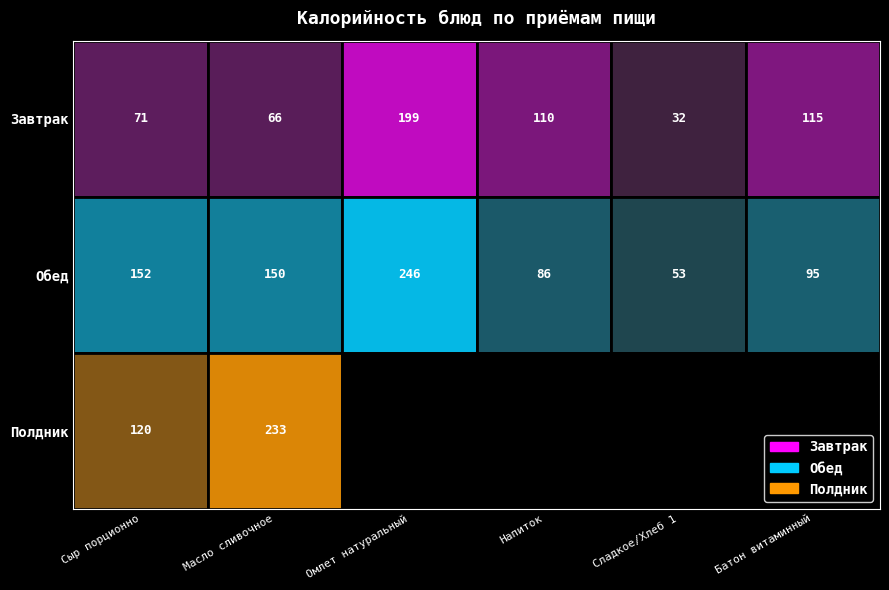

Reading left to right, what are all the values shown in this chart?

Завтрак: 71.0	66.0	199.0	110.0	32.4	115.0
Обед: 152.0	150.0	246.0	86.0	53.0	95.2
Полдник: 120.0	233.0	0.0	0.0	0.0	0.0